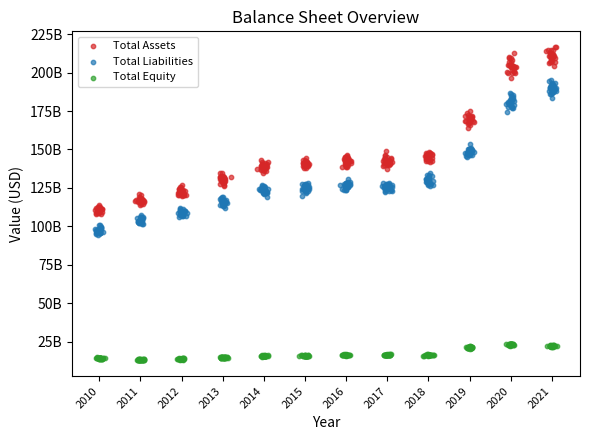

Which series has the largest total across all categories?

Total Assets